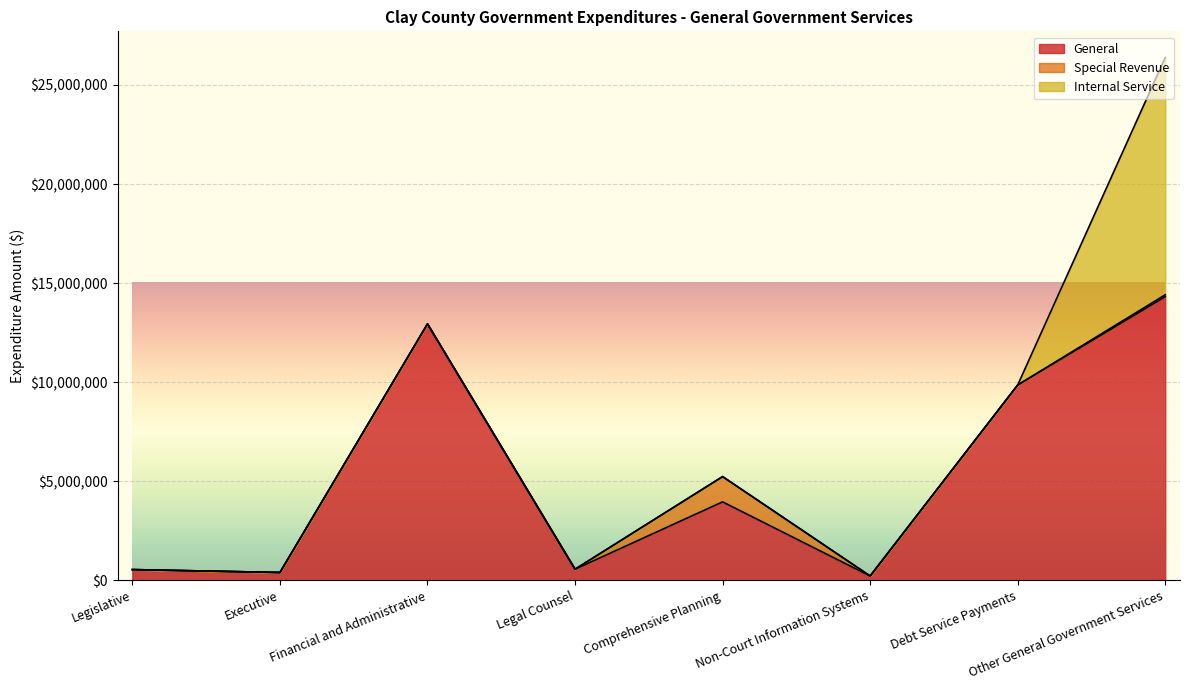

What is the minimum value shown in the chart?

218052